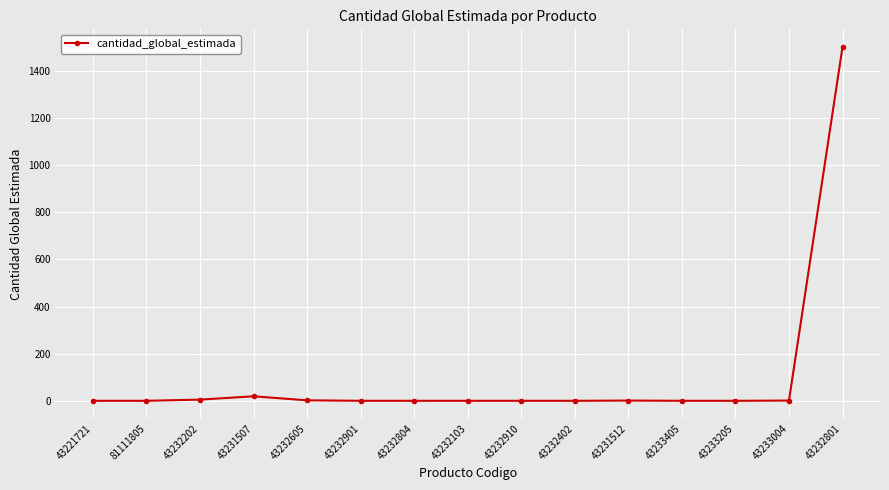

Where is the data nearest to the value 750?

43231507